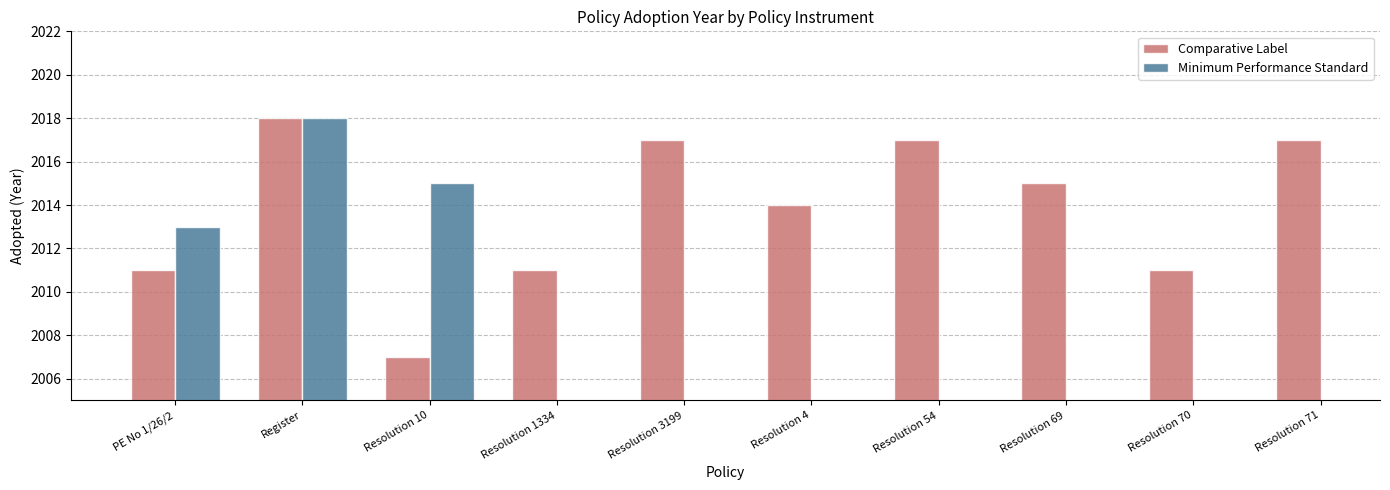

Rank the categories by Comparative Label value from lowest to highest.

Resolution 10, PE No 1/26/2, Resolution 1334, Resolution 70, Resolution 4, Resolution 69, Resolution 3199, Resolution 54, Resolution 71, Register